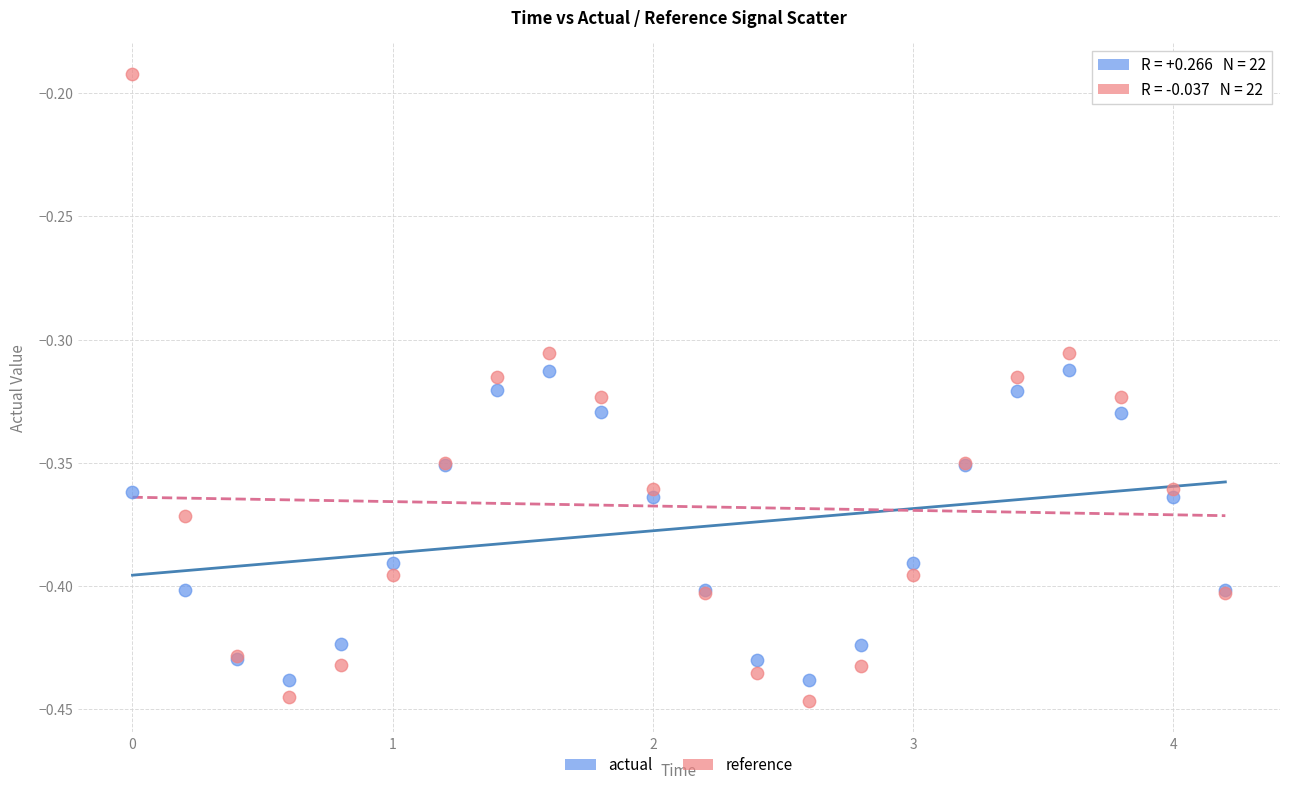

What are all the series names shown in the legend?

actual, reference